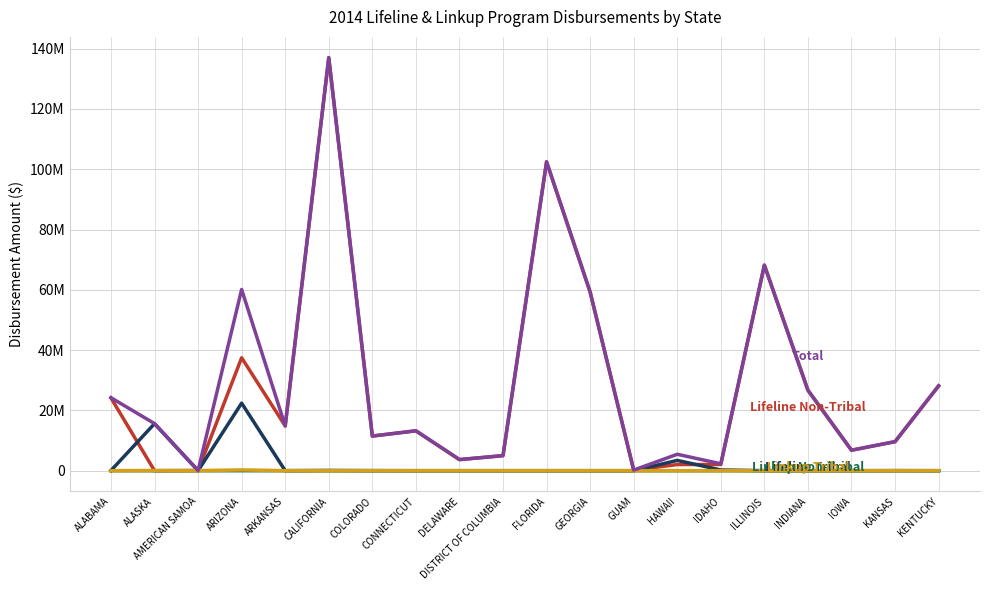

Does the chart have visible grid lines?

Yes